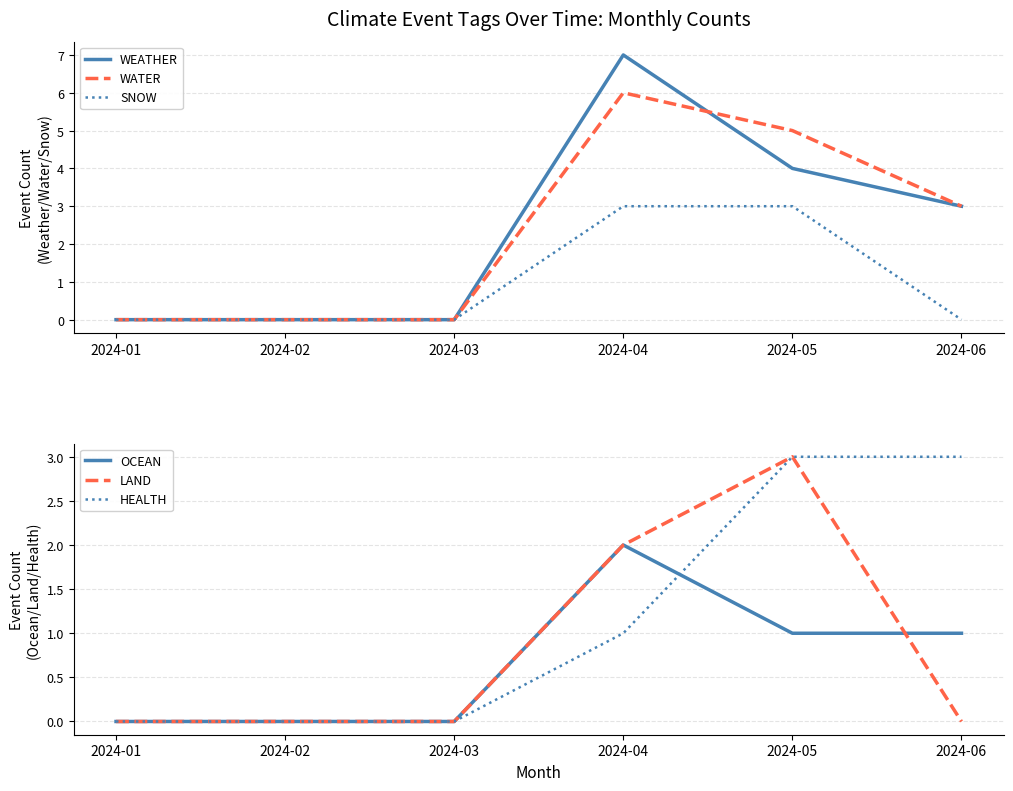

What is the sum of all HEALTH values?

7